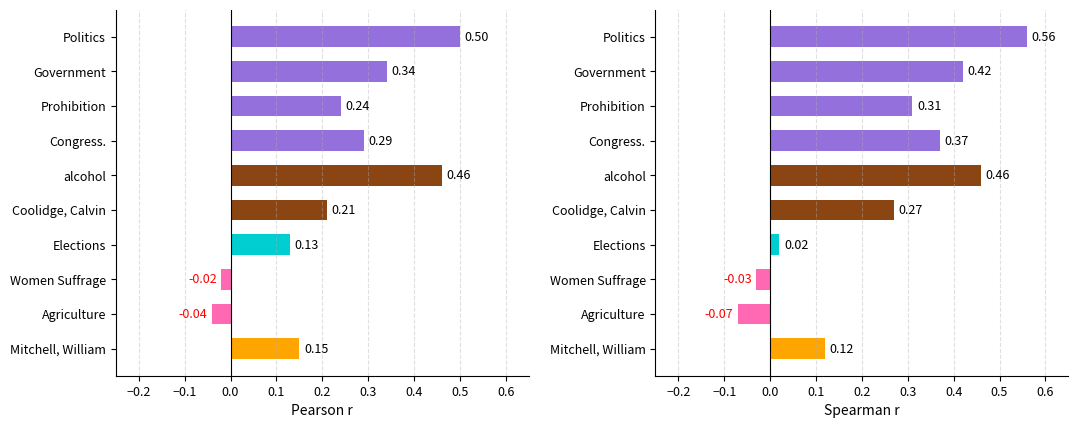

What are all the series names shown in the legend?

Pearson r, Spearman r